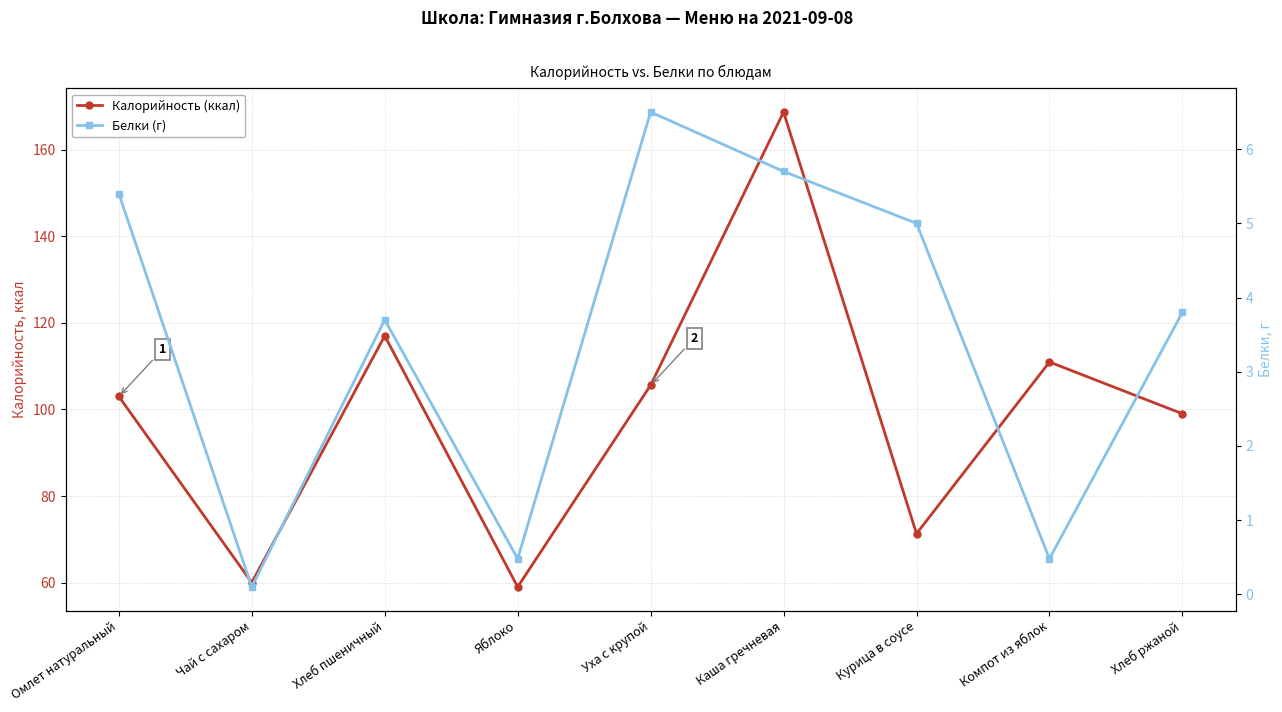

Where is the first local maximum for Калорийность (ккал)?

Хлеб пшеничный